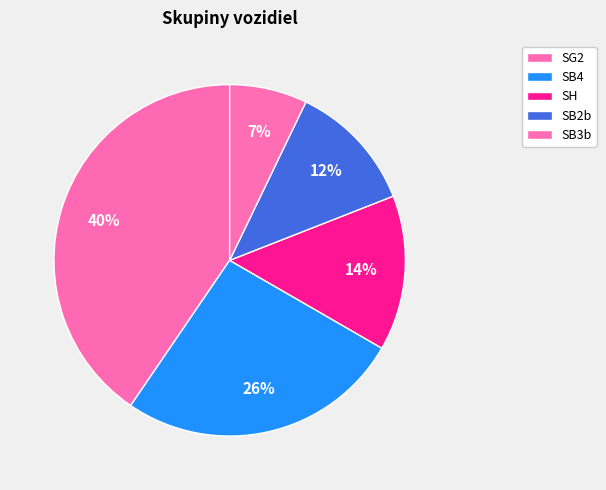

How many segments does this pie chart have?

5